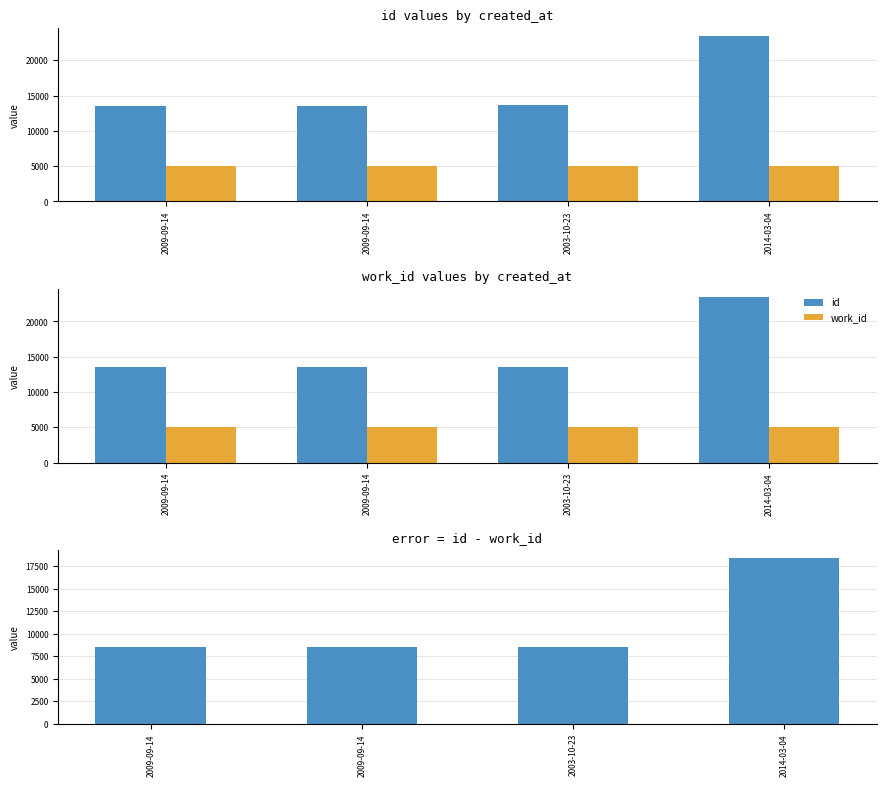

What is the maximum value for work_id?

5063